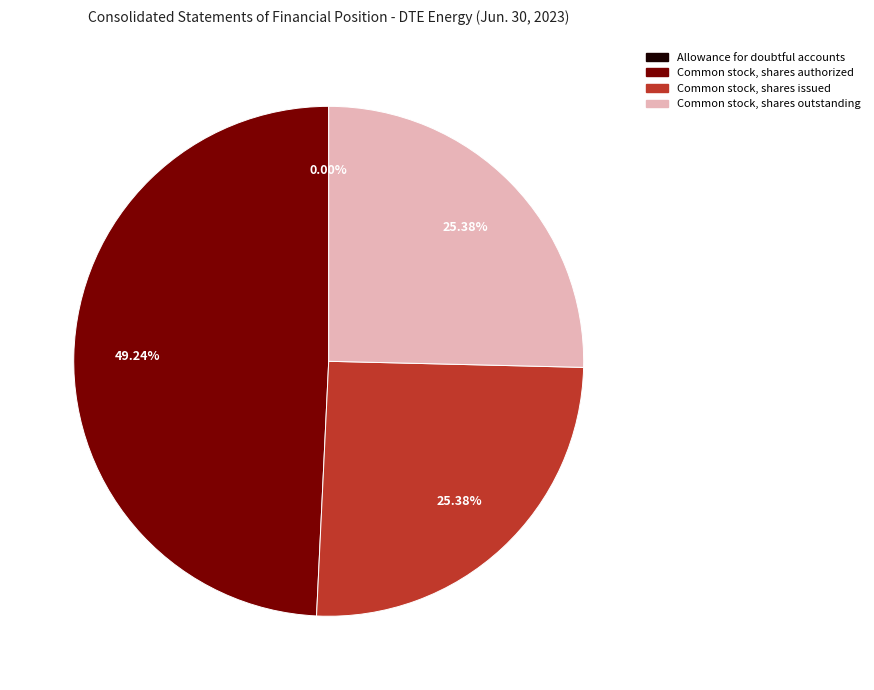

To the nearest percent, what portion does Common stock, shares authorized represent?

49%